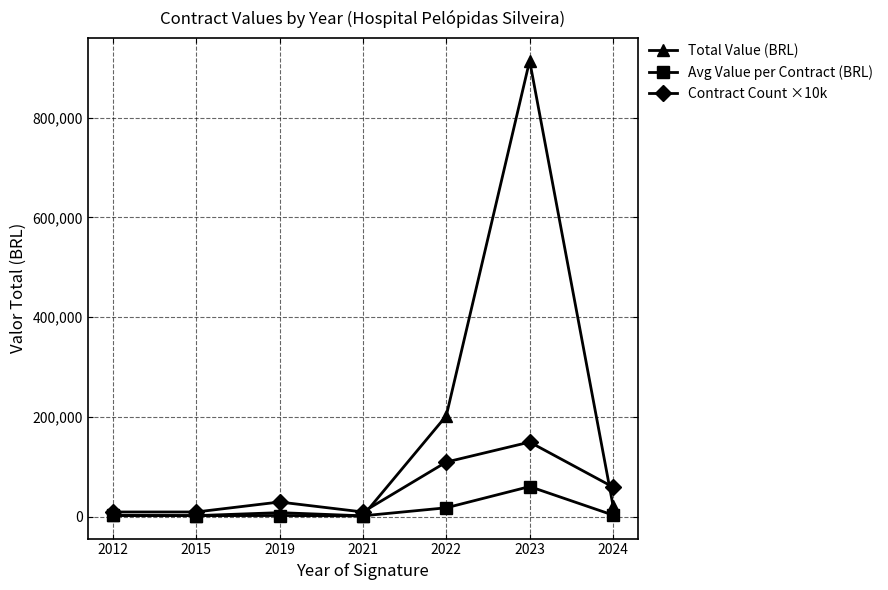

After their last crossing, which series has the higher values: Contract Count ×10k or Total Value (BRL)?

Contract Count ×10k